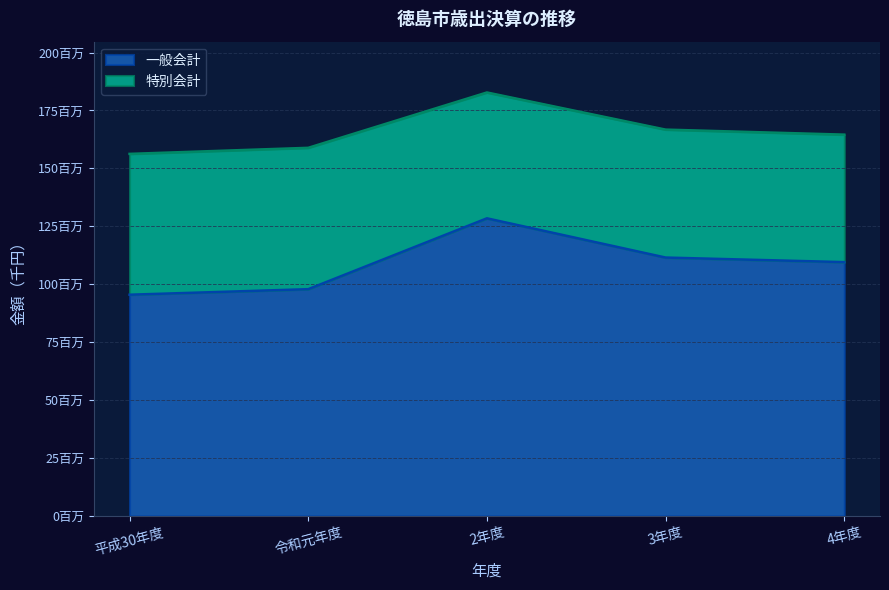

True or false: there are more than 1 points higher than both neighbors.

False